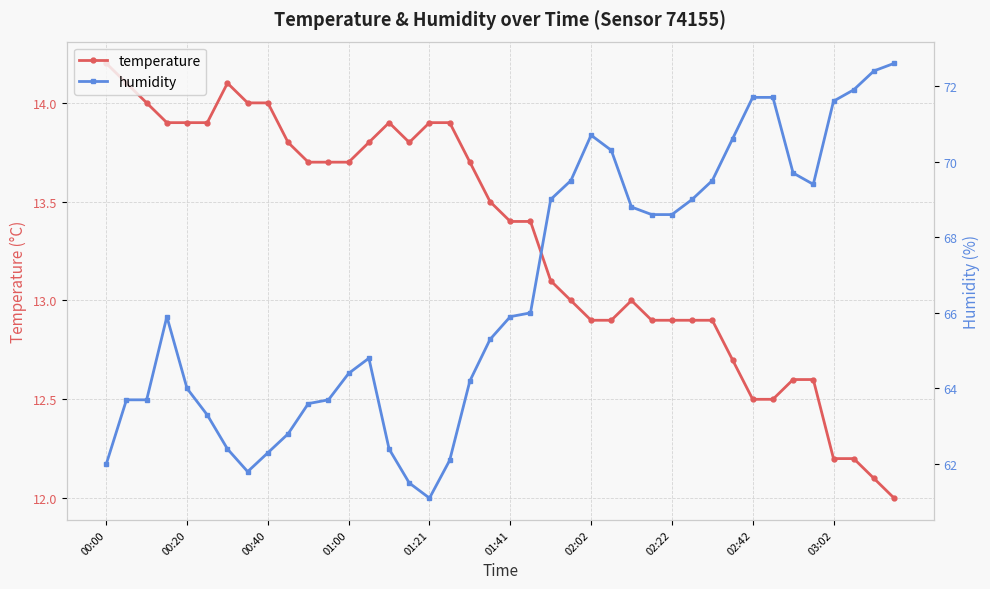

Rank the series by their maximum value, from lowest to highest.

temperature, humidity